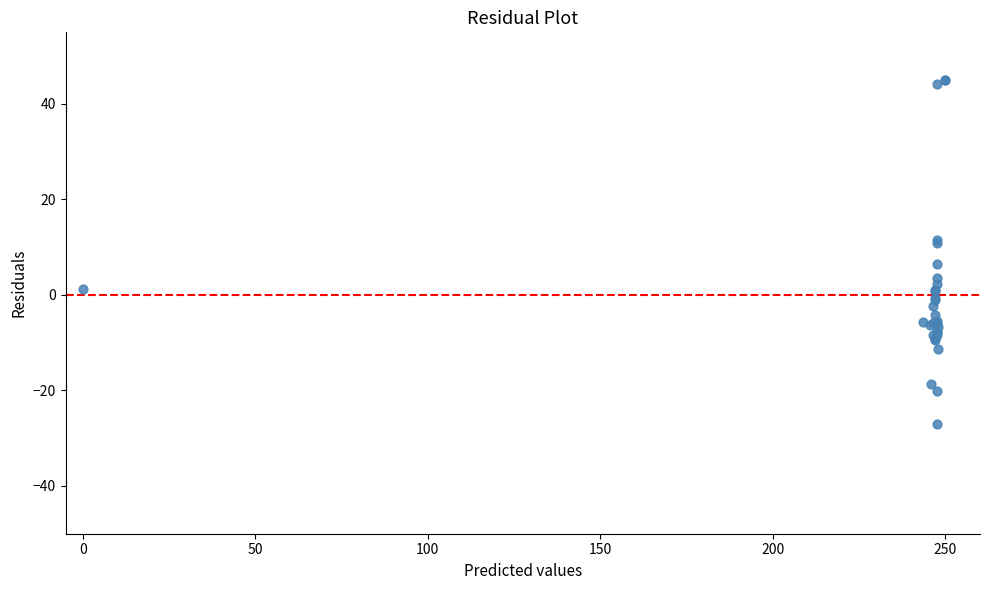

What Y value in the scatter plot is closest to 8?

6.4